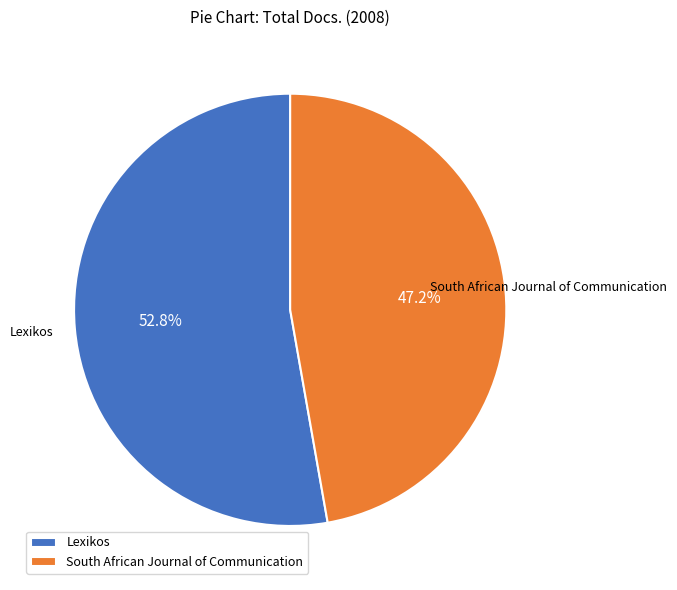

Combined, do Lexikos and South African Journal of Communication account for over 50%?

Yes